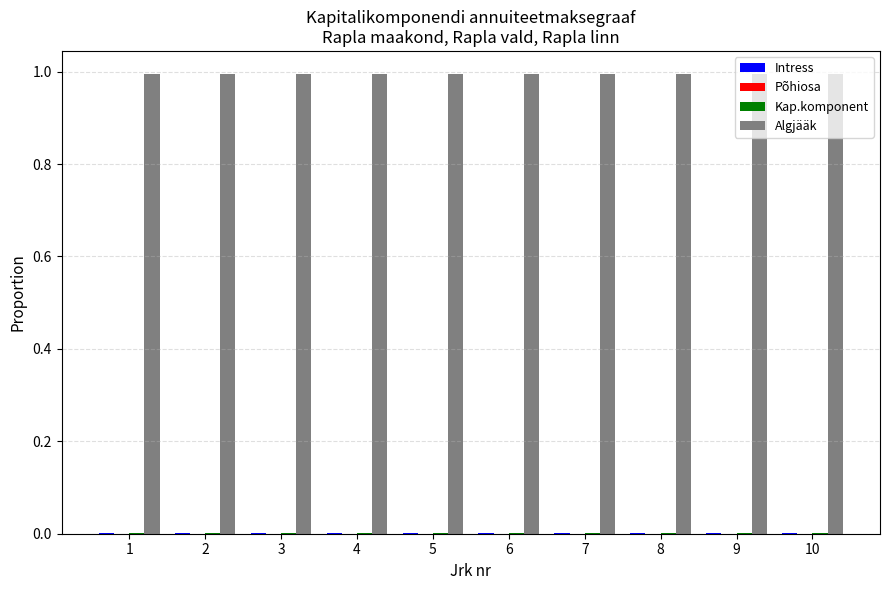

What is the highest value of the Algjääk series?

1.0